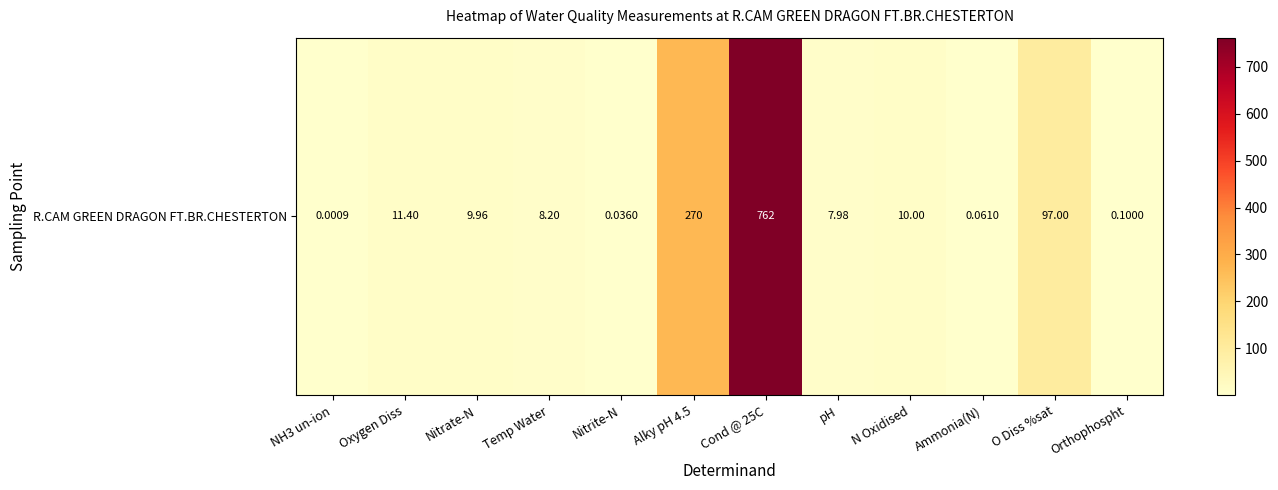

At which label does the data first exceed 9?

Oxygen Diss